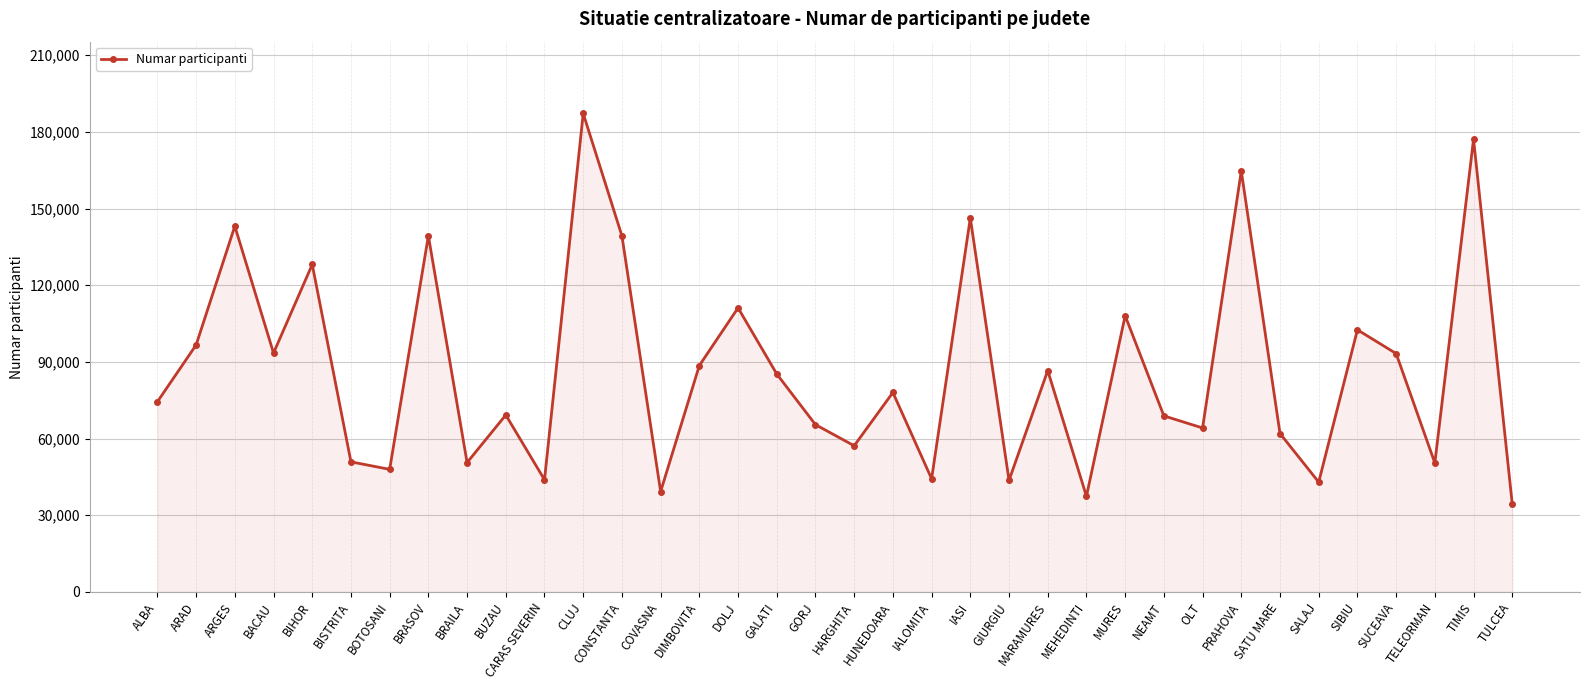

What is the approximate value at ALBA?

74414